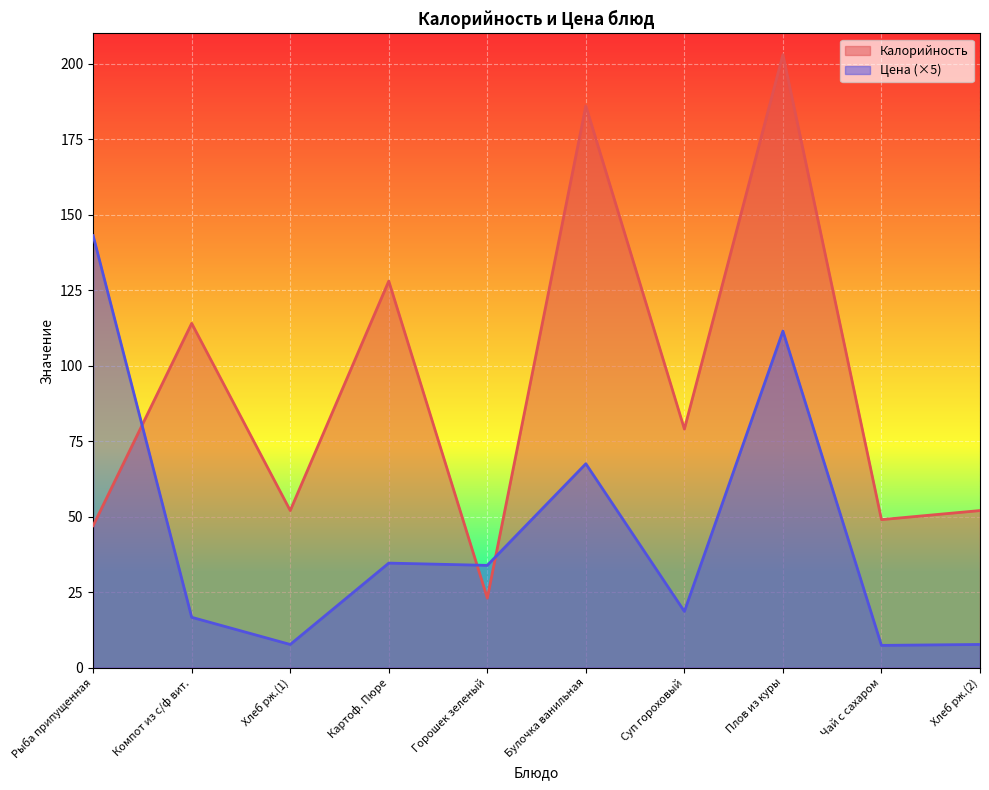

At which category is the sum across all series the highest?

Плов из куры